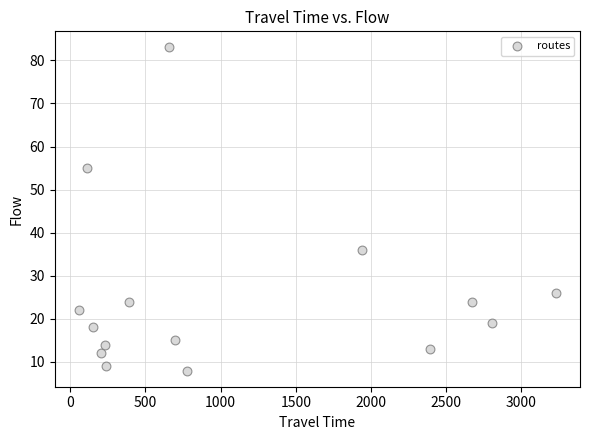

What Y value in the scatter plot is closest to 45?

36